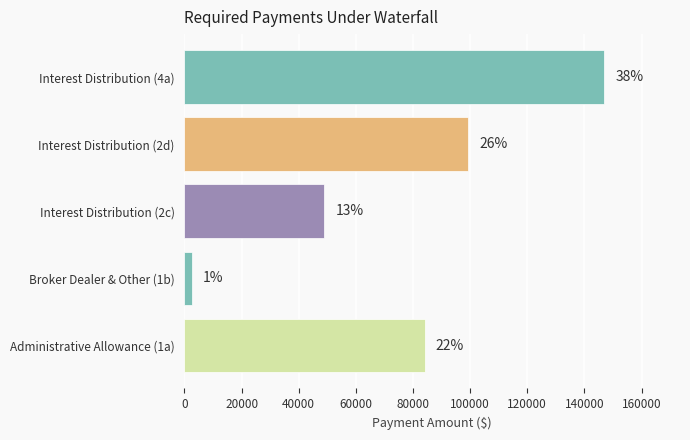

How many bars are there in total?

5